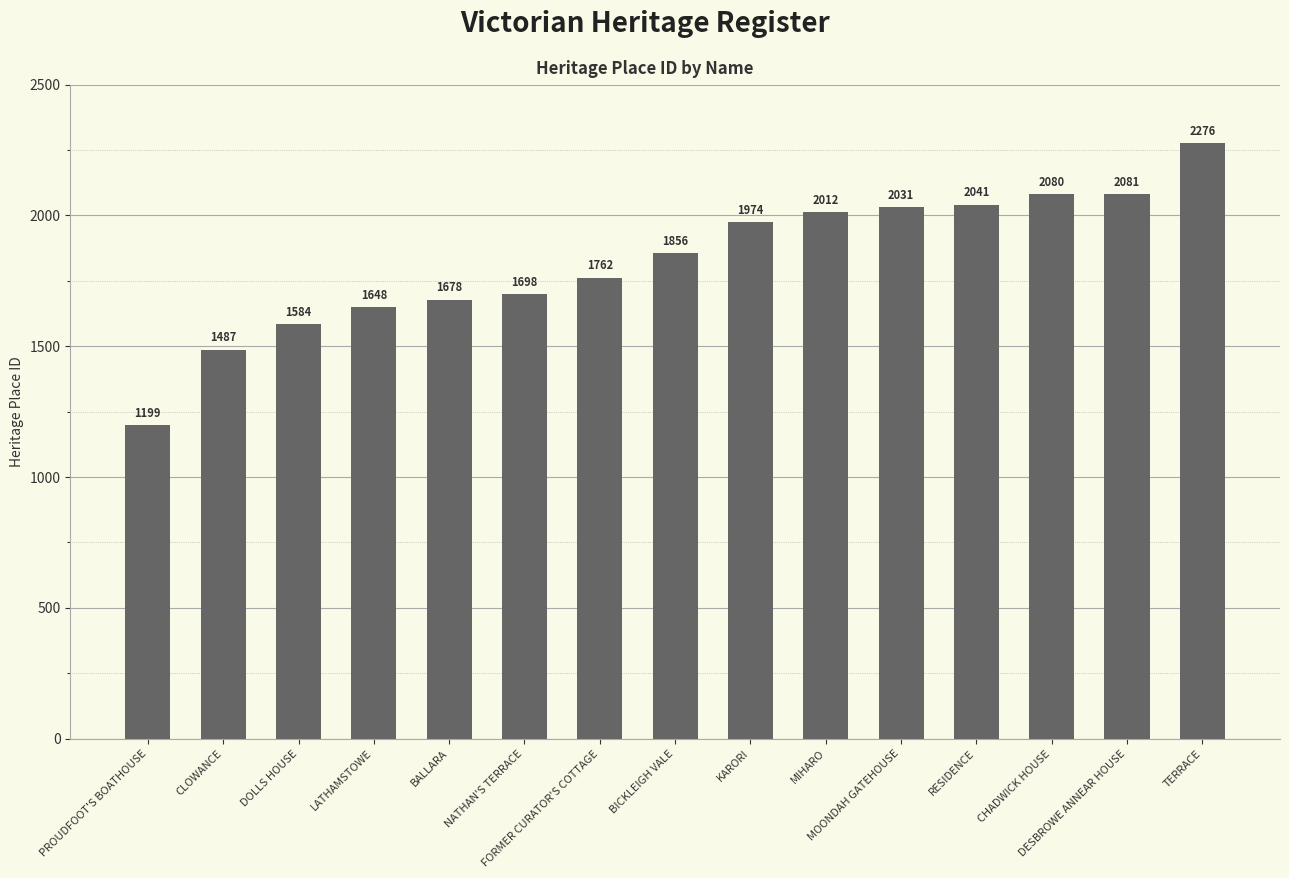

Which label corresponds to the largest value in the chart?

TERRACE